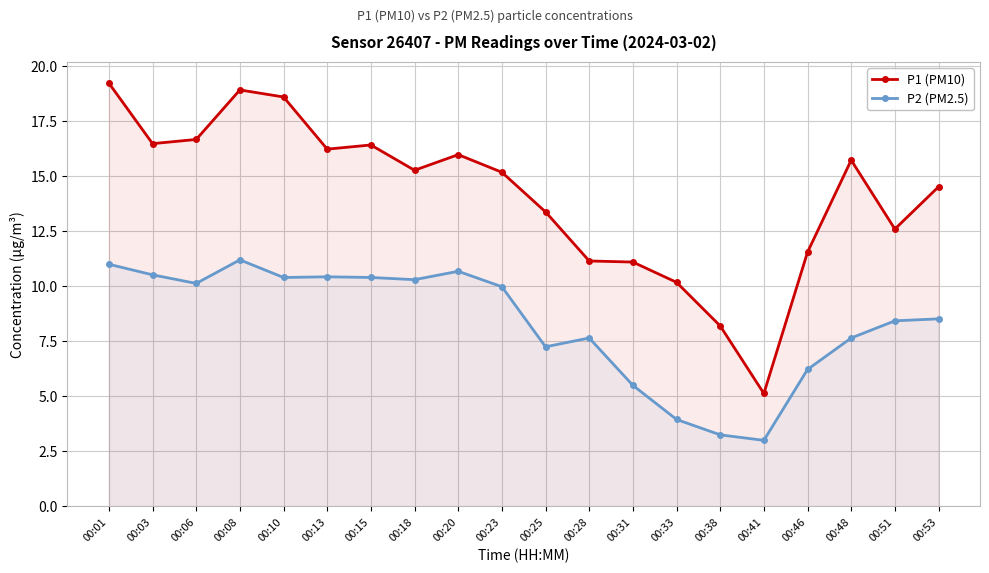

Is it true that P1 (PM10) equals 25.5 at 00:48?

False